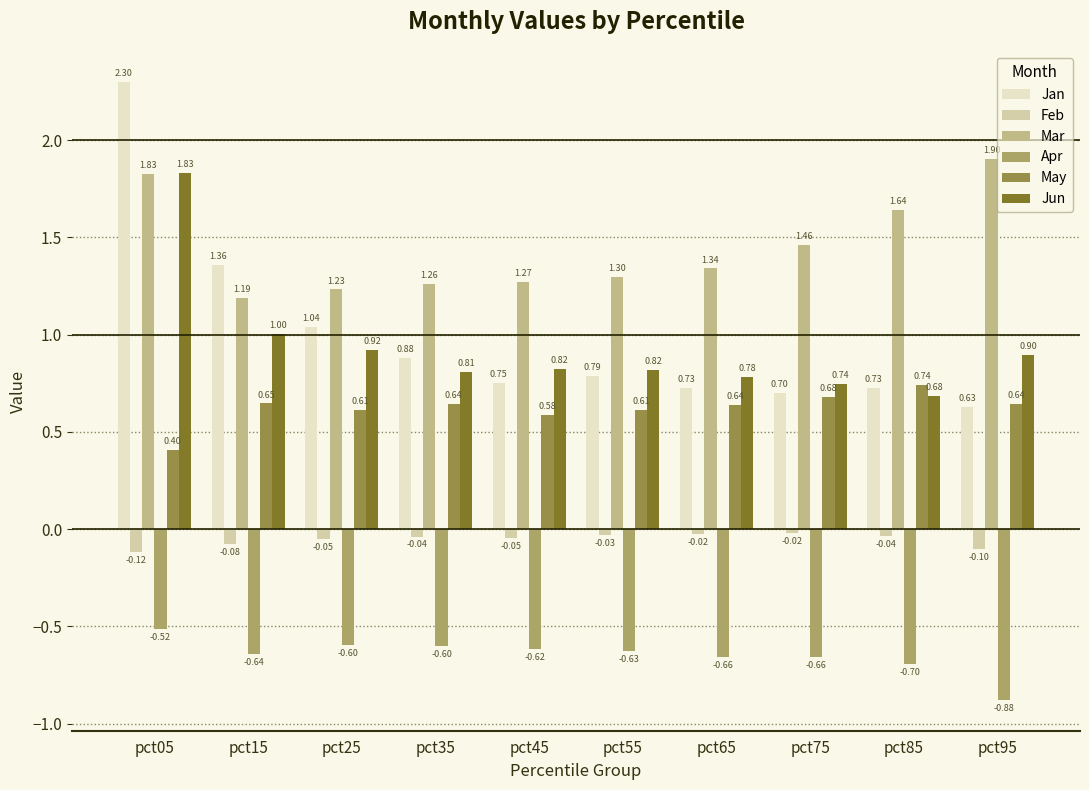

Rank the series by their maximum value, from lowest to highest.

Apr, Feb, May, Jun, Mar, Jan